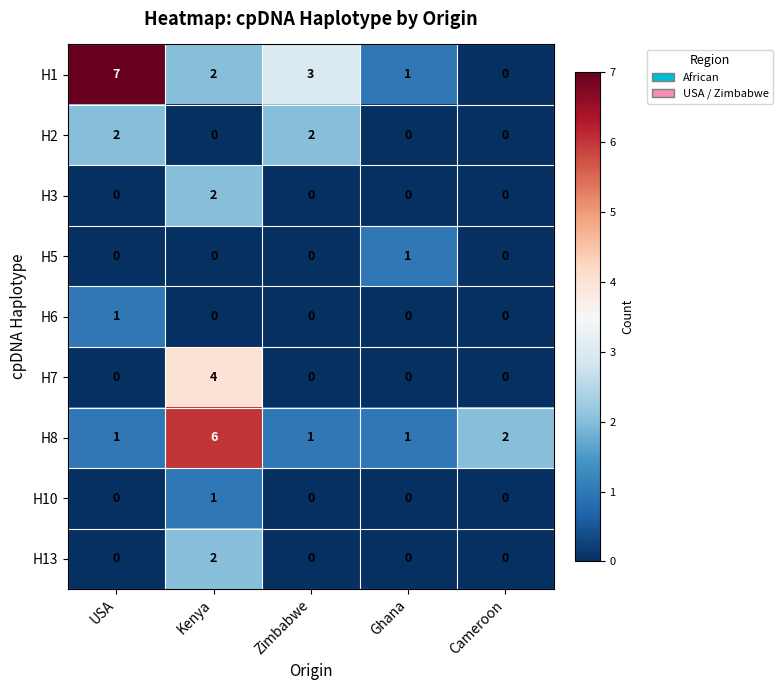

What is the greatest value displayed?

7